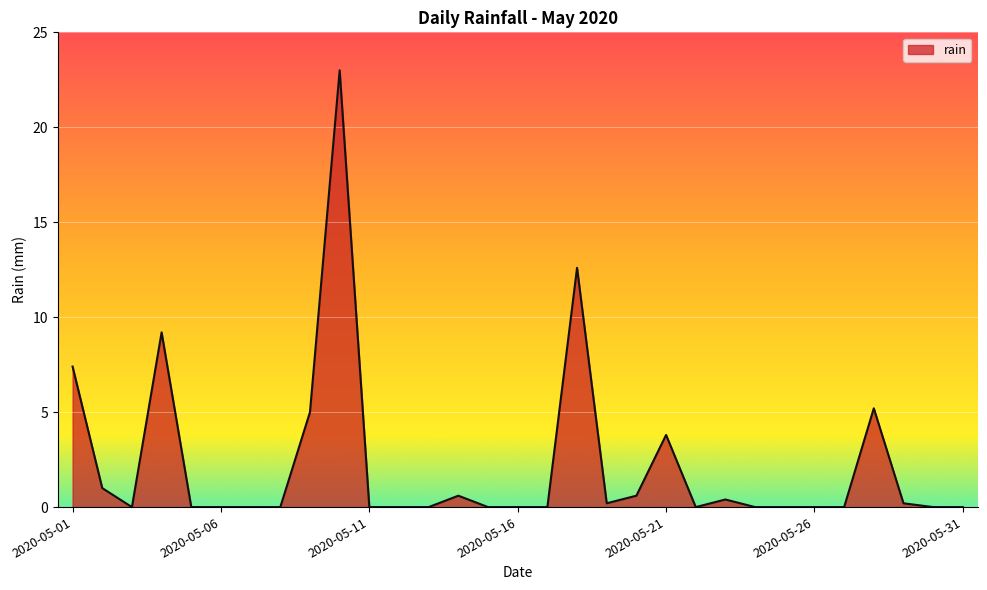

What is the greatest value displayed?

23.0